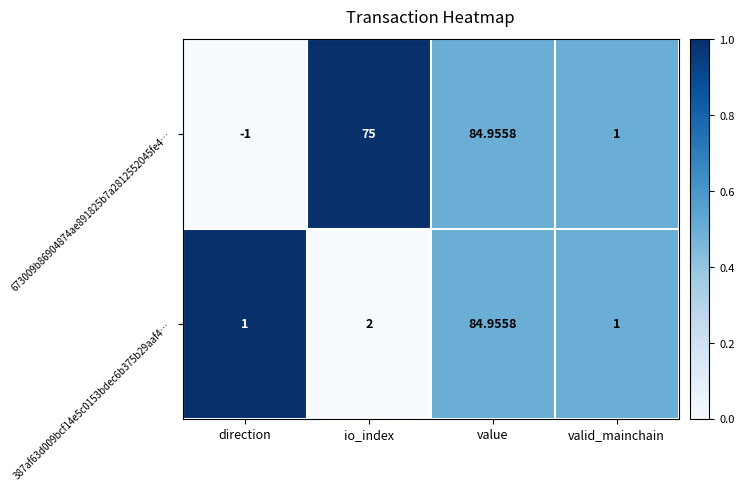

At which label does 387af63d009bcf14e5c0153bdec6b375b29aaf4… reach its peak?

value